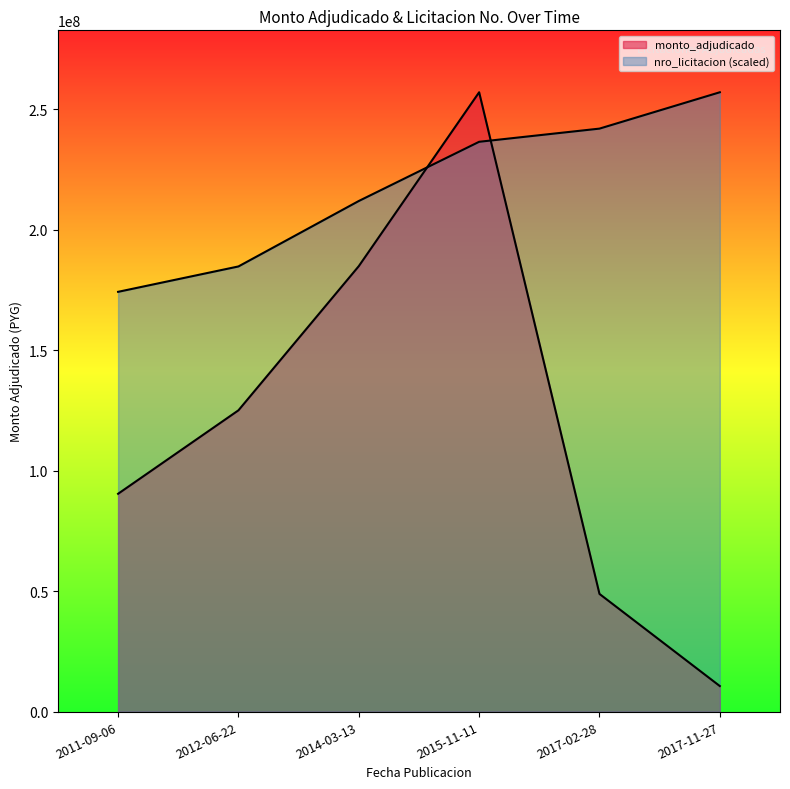

How many distinct data groups are displayed?

2